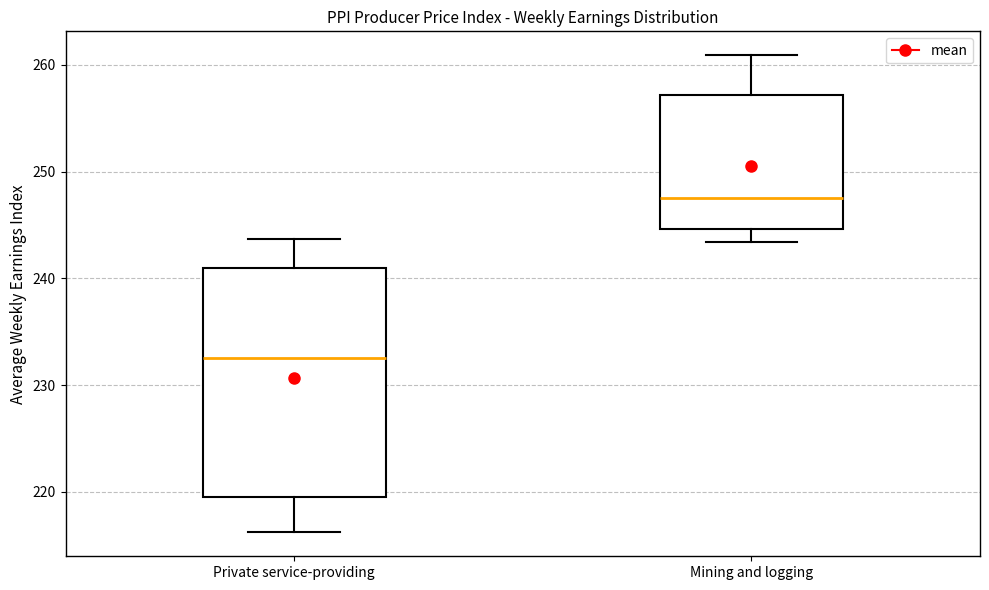

Where is the lower edge of the box for Private service-providing on the y-axis? The values are not printed on the chart, so give them approximately, as read against the axis.

220